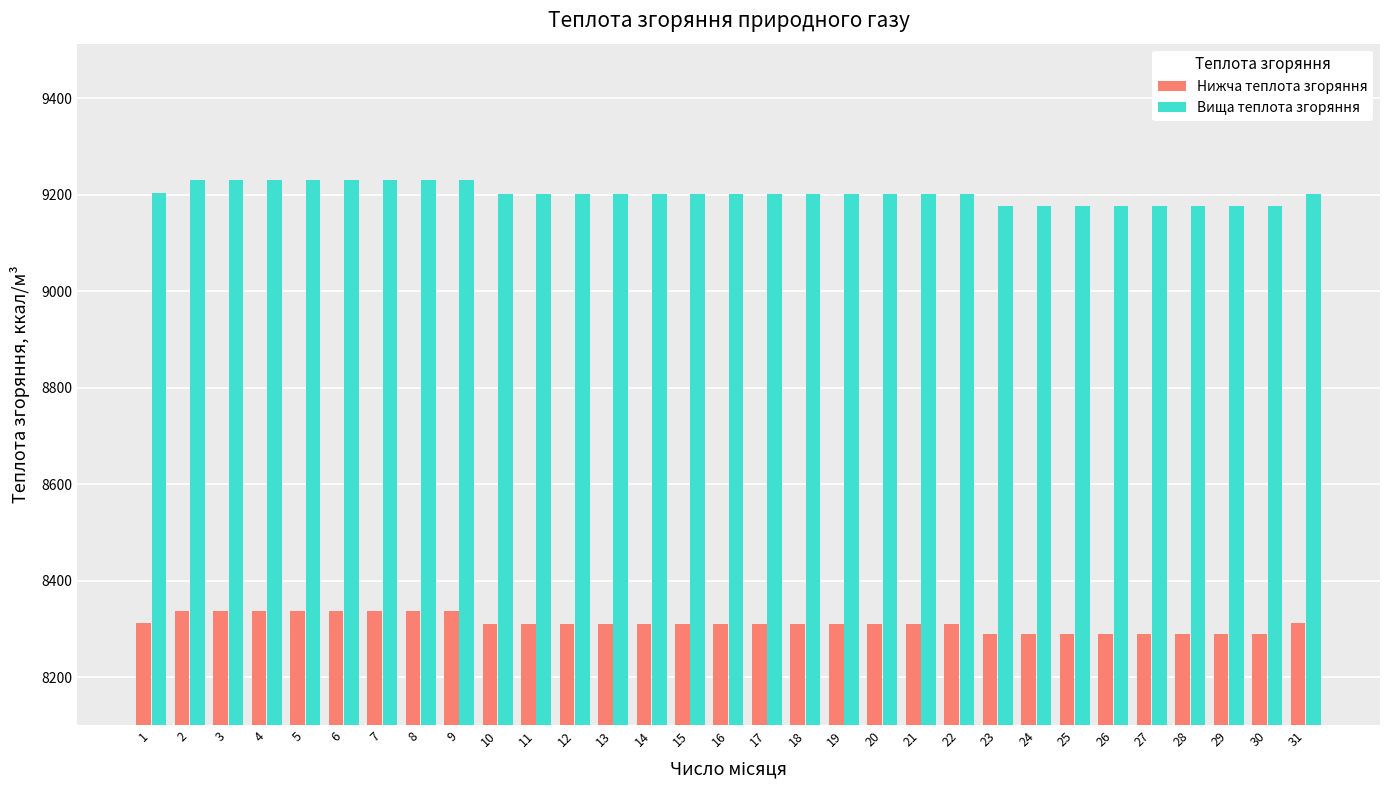

Which series has the largest total across all categories?

Вища теплота згоряння